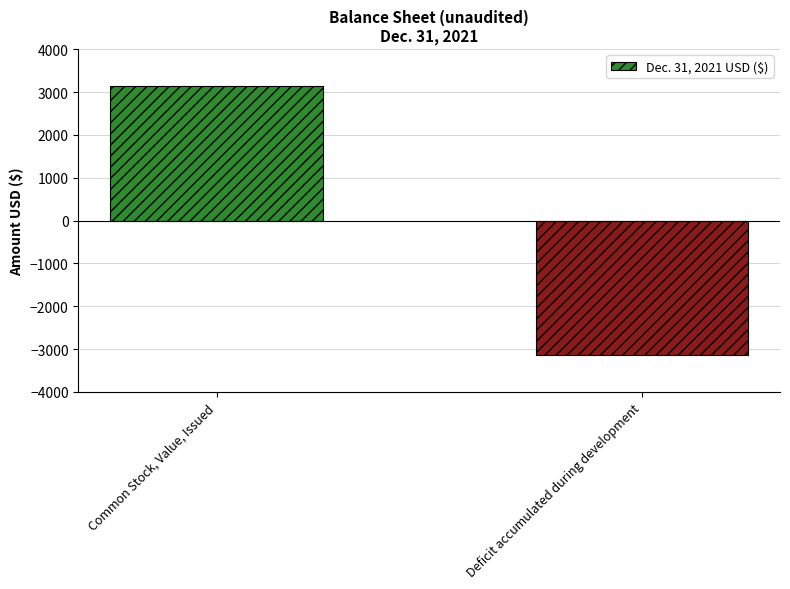

Count the number of data series in this chart.

1